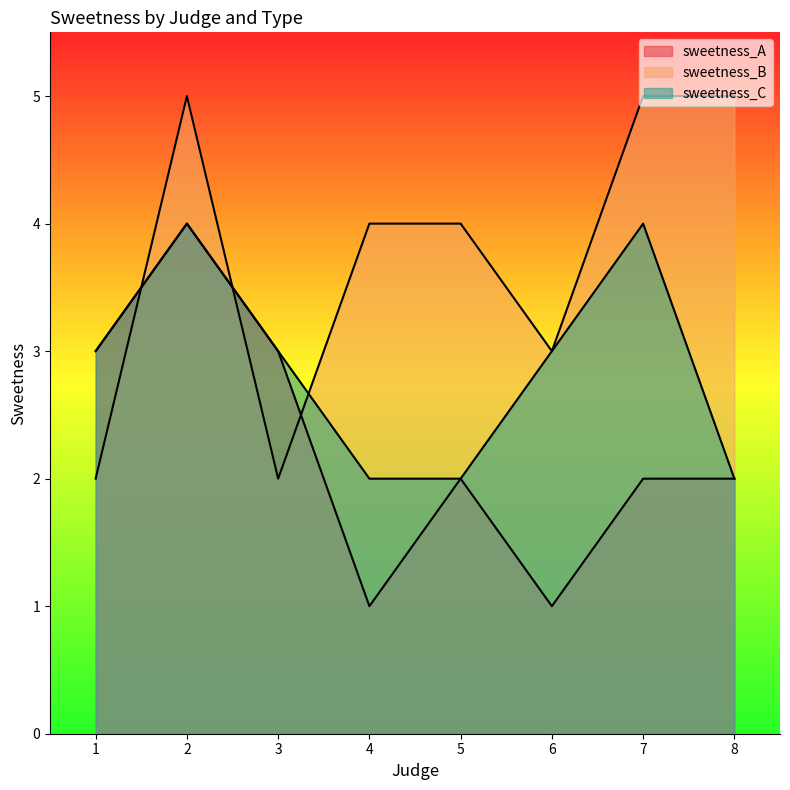

The sweetness_C series shows 3 at 5. True or false?

False